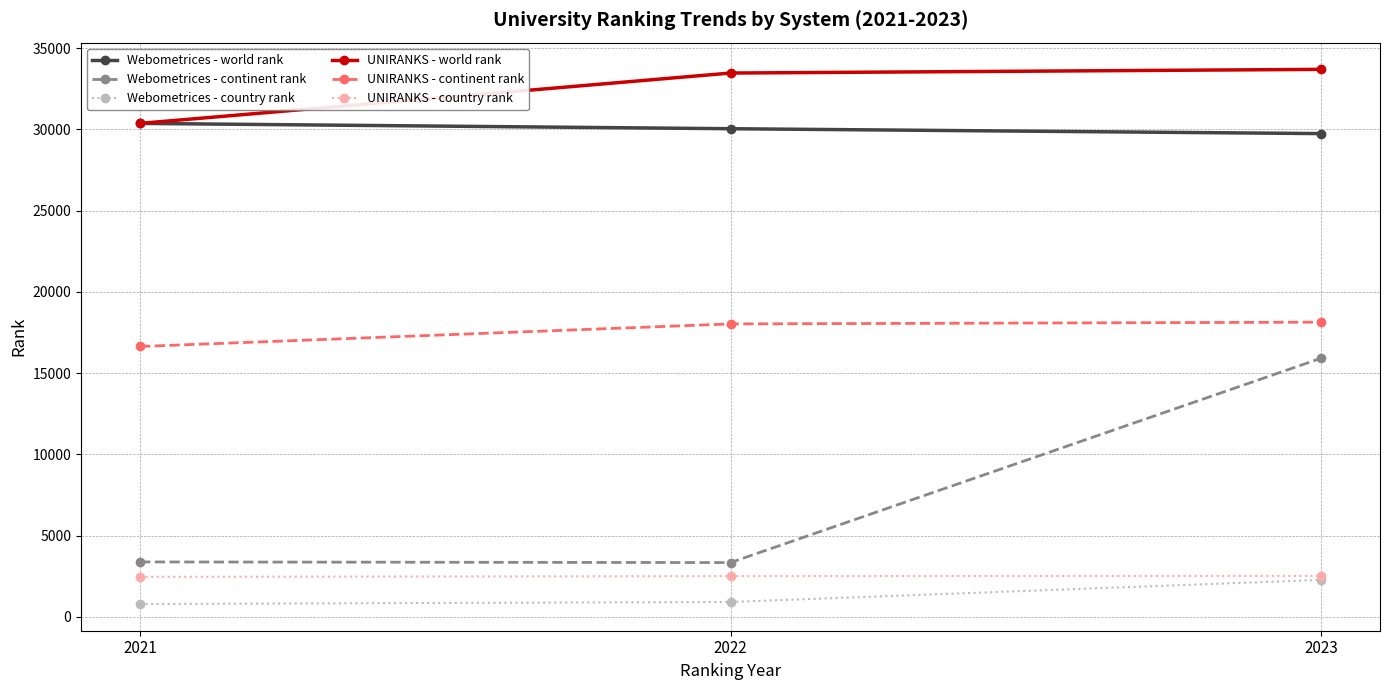

Where is UNIRANKS - continent rank nearest to the value 17391?

2022